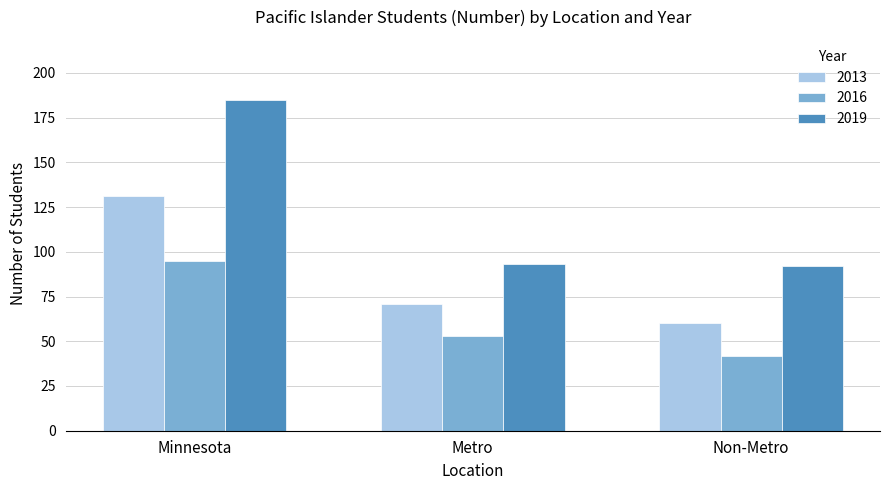

What is the difference between the maximum and second lowest values in the 2019 series?

92